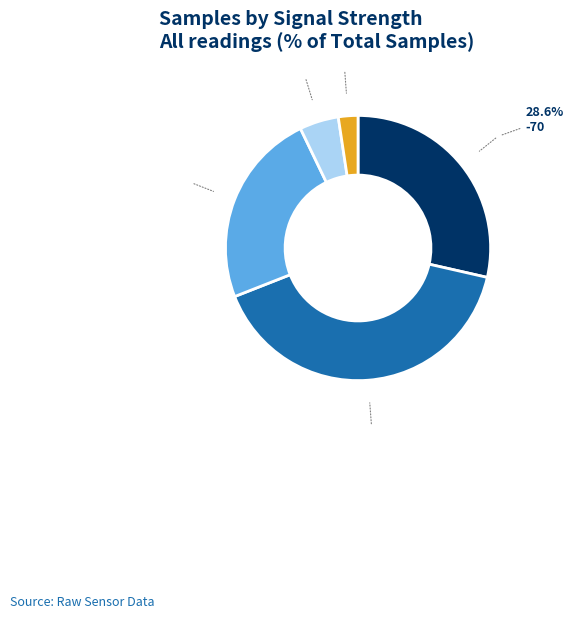

Rank the categories by value from highest to lowest.

-71, -70, -72, -73, -74